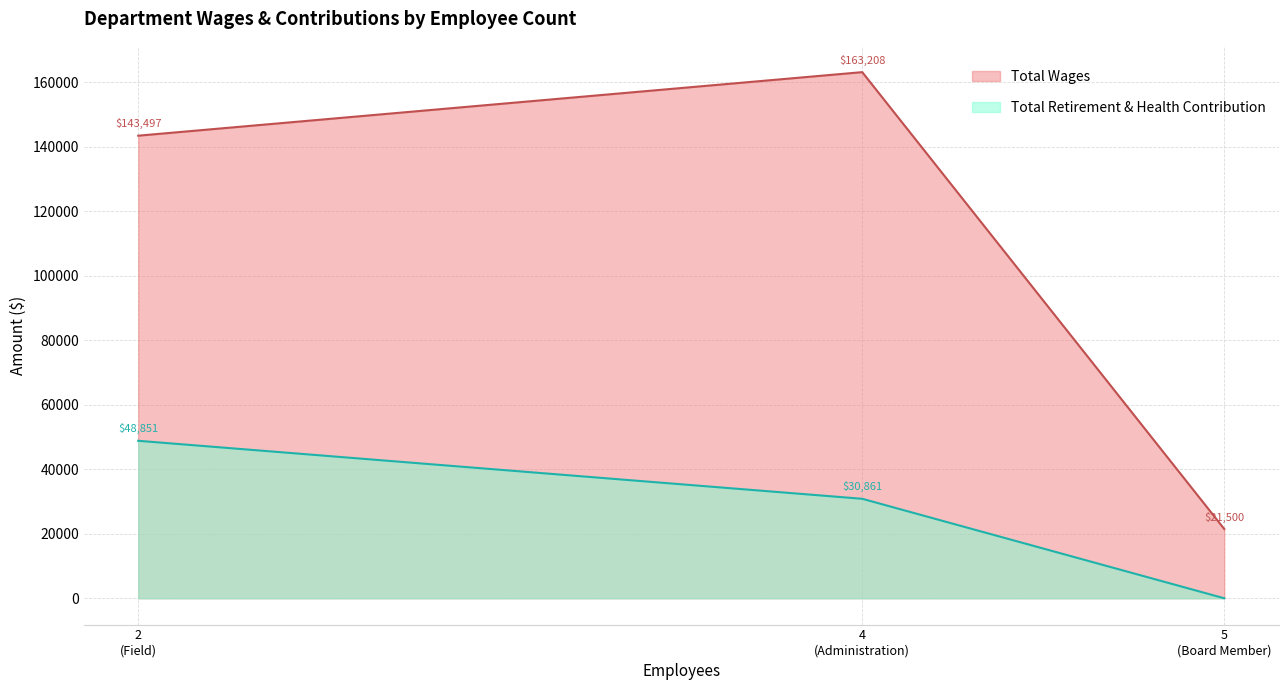

Reading left to right, transcribe all the data shown in this chart.

Total Wages: Administration=163208	Field=143497	Board Member=21500
Total Retirement & Health Contribution: Administration=30861	Field=48851	Board Member=0